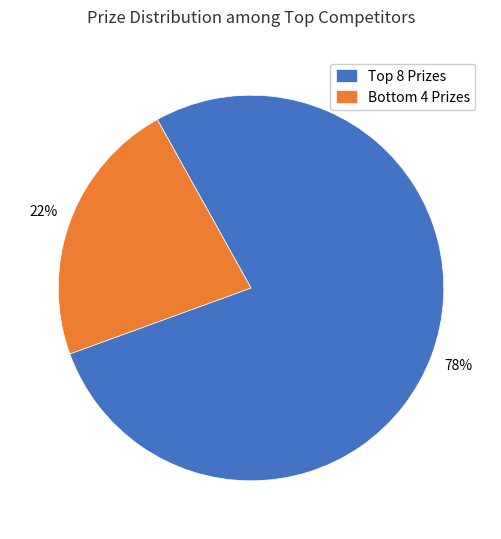

Rank the categories by value from highest to lowest.

Top 8 Prizes, Bottom 4 Prizes